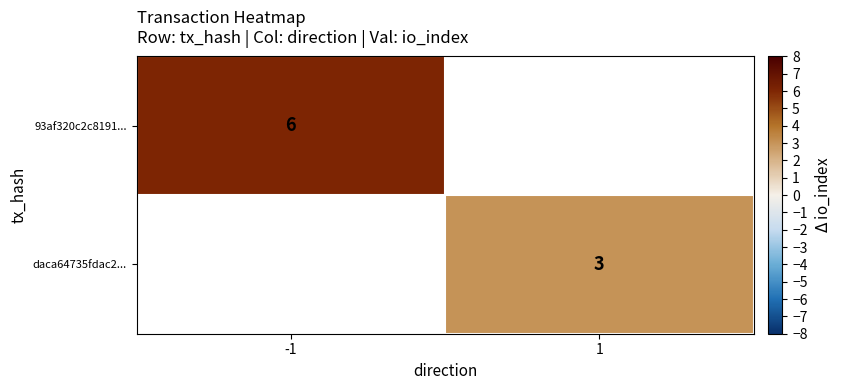

Is the value of 93af320c2c8191... at -1 greater than the value of daca64735fdac2... at 1?

Yes